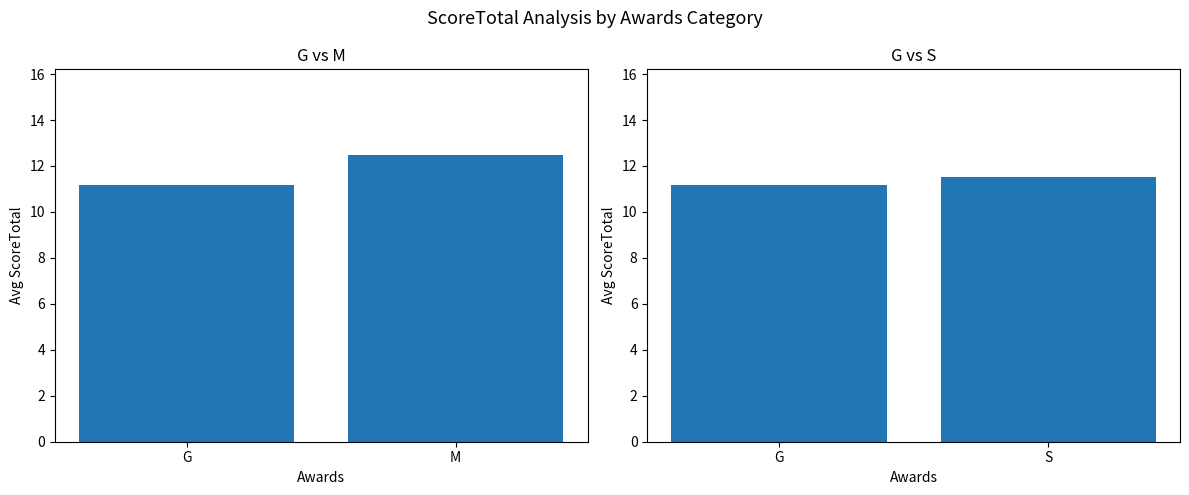

How many data points does each series have?

2